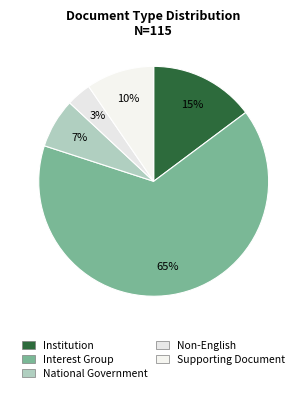

To the nearest percent, what is the average slice percentage?

20%